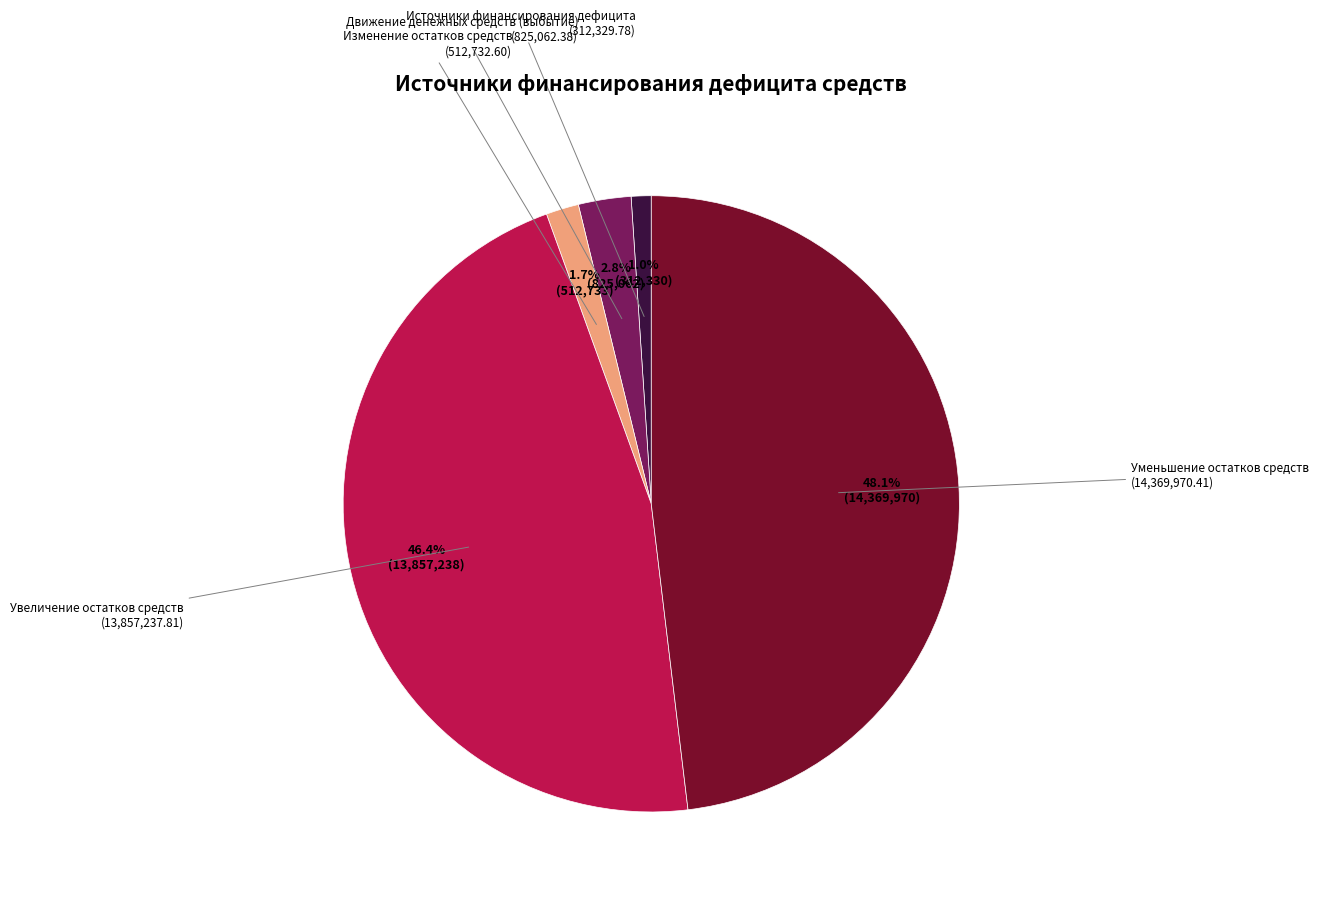

Does any single category account for the majority?

No